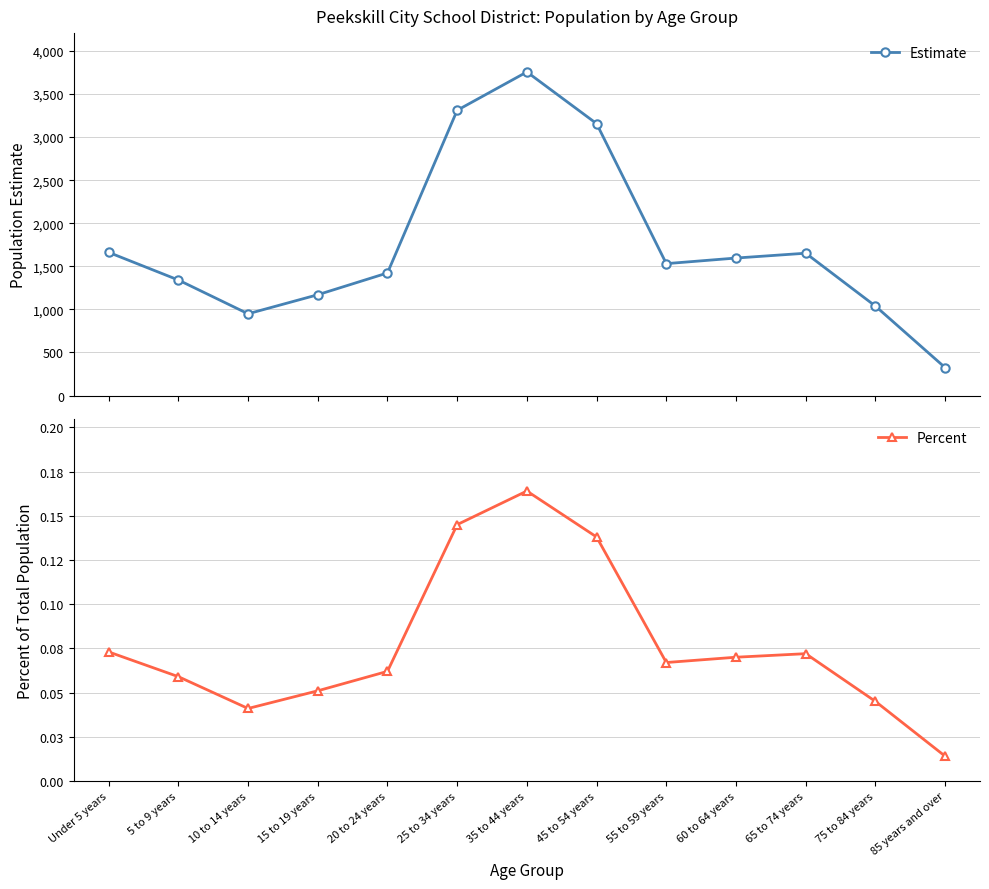

What are all the series names shown in the legend?

Estimate, Percent